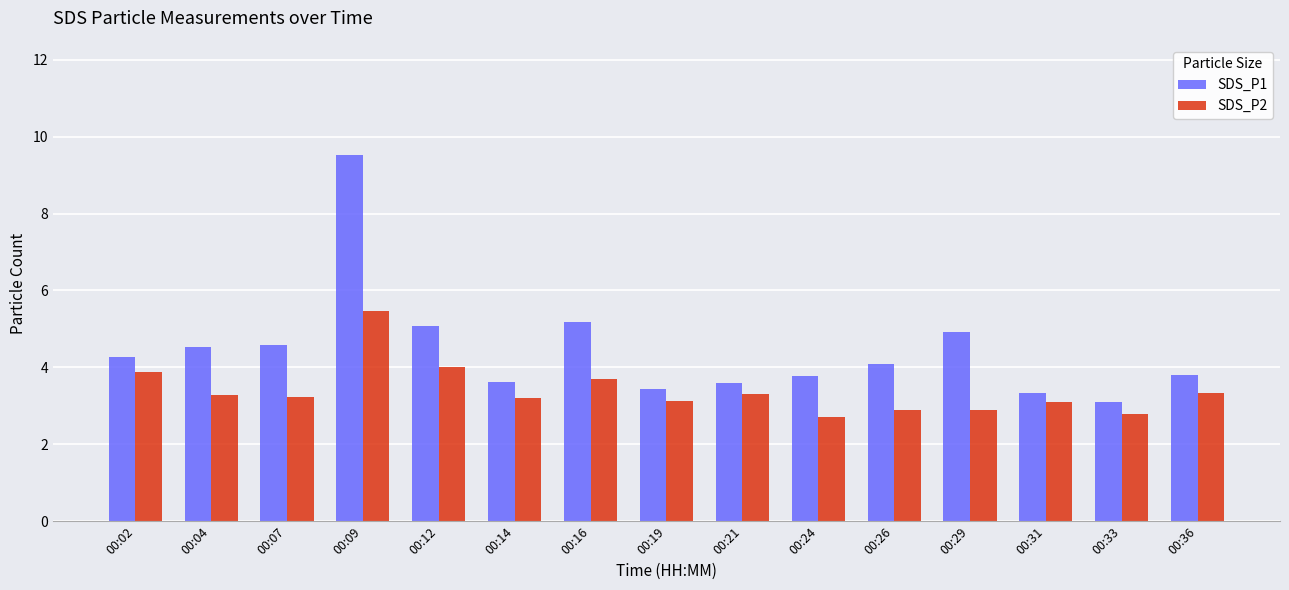

The value of SDS_P2 at 00:12 is 4.0. True or false?

True